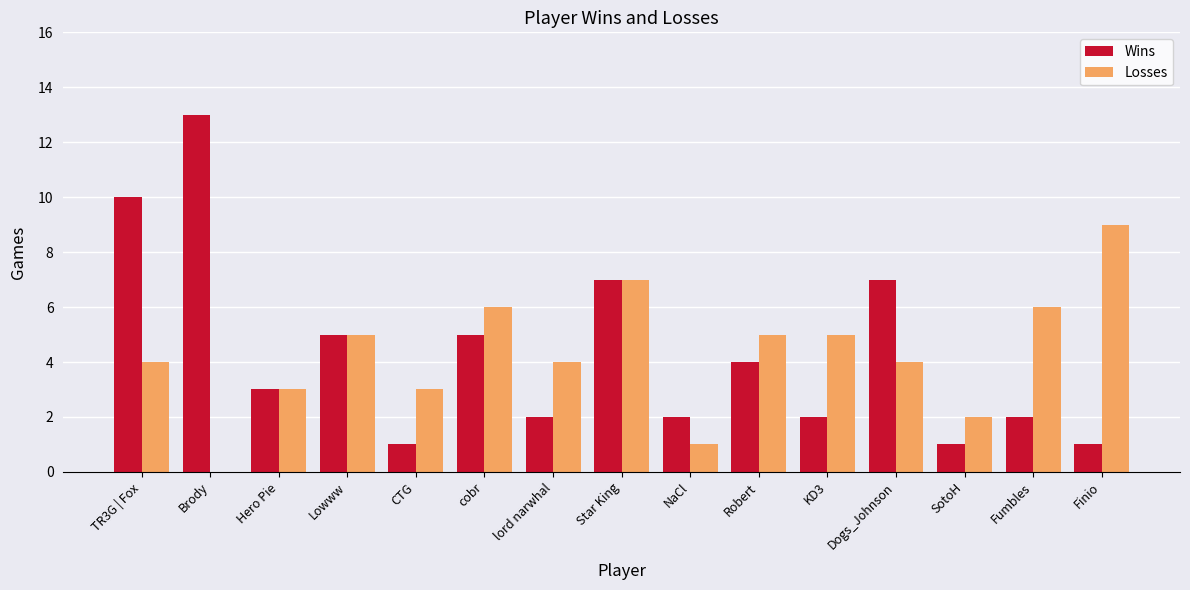

What is the difference between the Wins values at Dogs_Johnson and Robert?

3